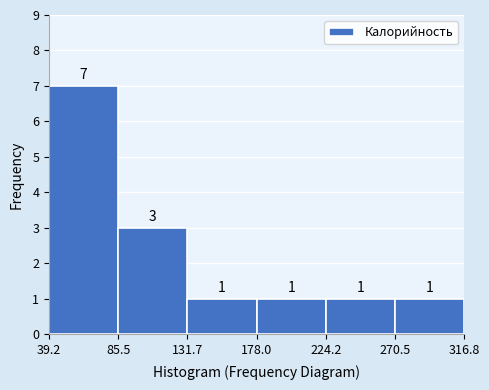

Reading left to right, transcribe this chart: for each bar, give the range it covers on the x-axis and its height.

39.2 to 85.5: 7
85.5 to 131.7: 3
131.7 to 178.0: 1
178.0 to 224.2: 1
224.2 to 270.5: 1
270.5 to 316.8: 1